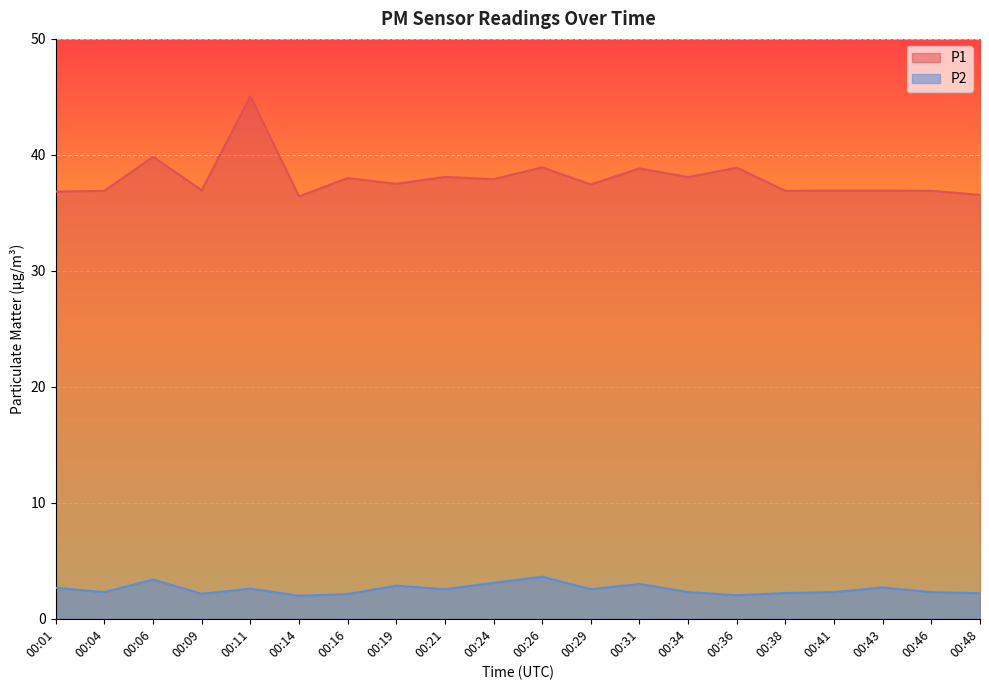

At which label does P2 first exceed 2?

00:01